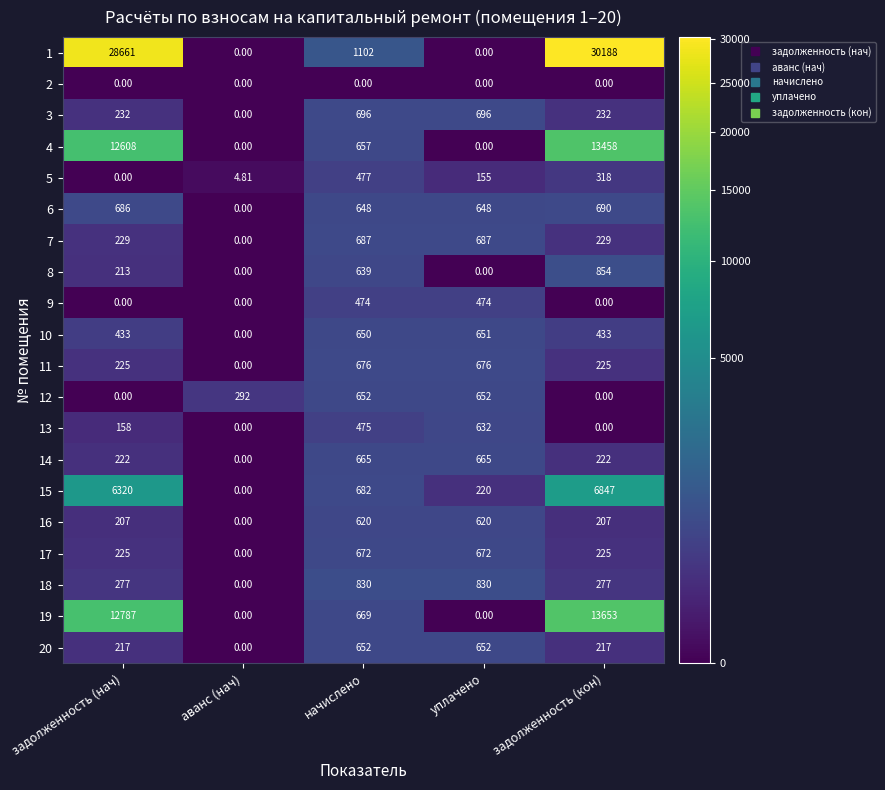

At which category is the sum across all series the highest?

задолженность (кон)